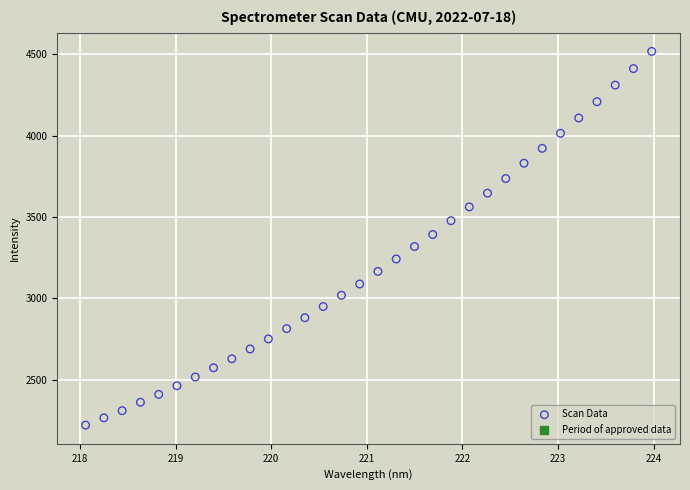

What is the range of X values (max minus min)?

5.9